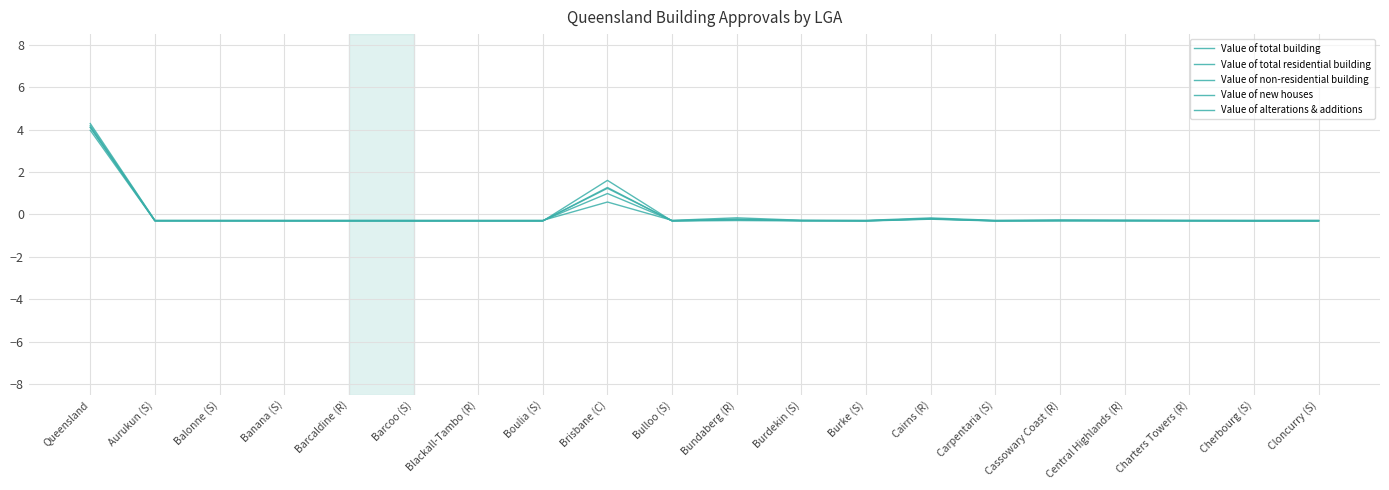

Which category has the highest value across all series?

Queensland